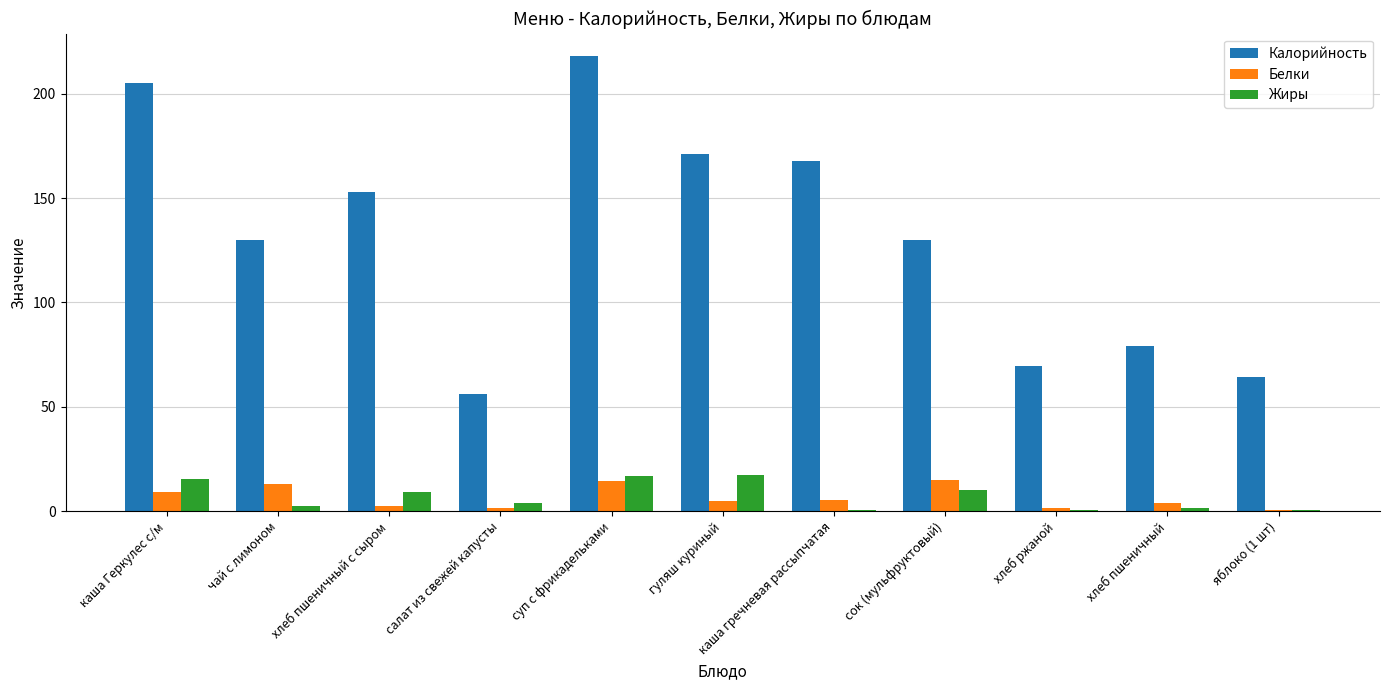

Which category has the highest value across all series?

суп с фрикадельками